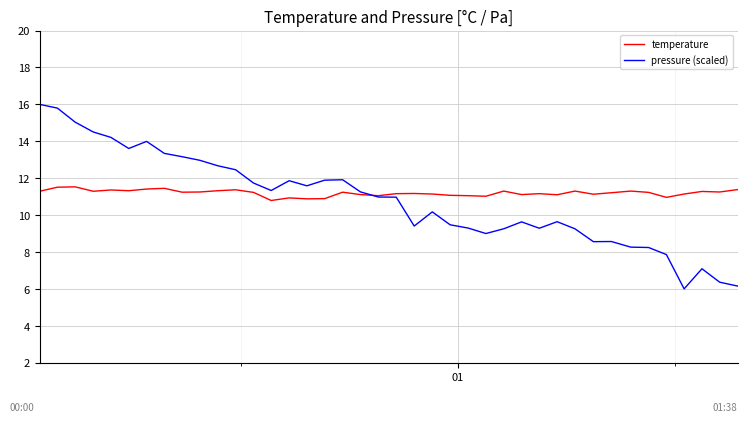

What is the maximum value shown in the chart?

16.0